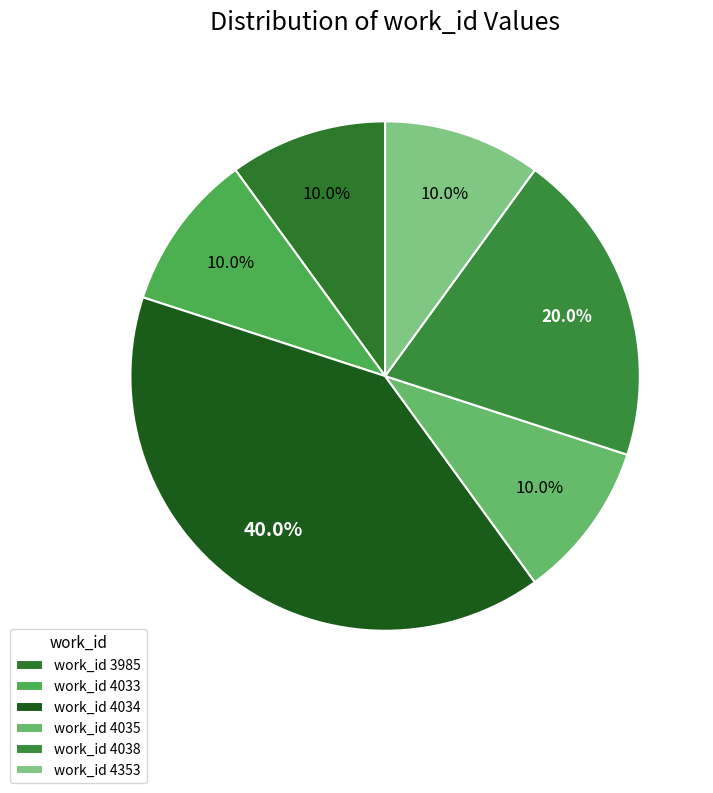

To the nearest percent, what is the average slice percentage?

17%